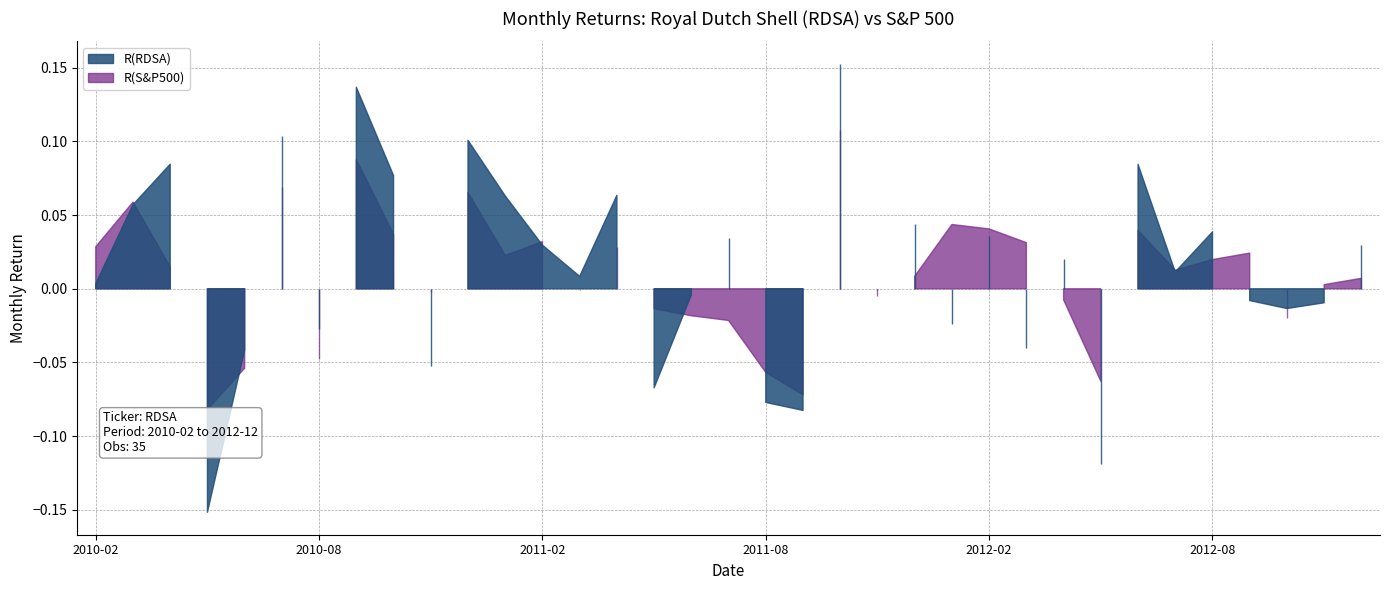

Which series changed the most between 2010-07-31 and 2012-04-30?

R(RDSA)